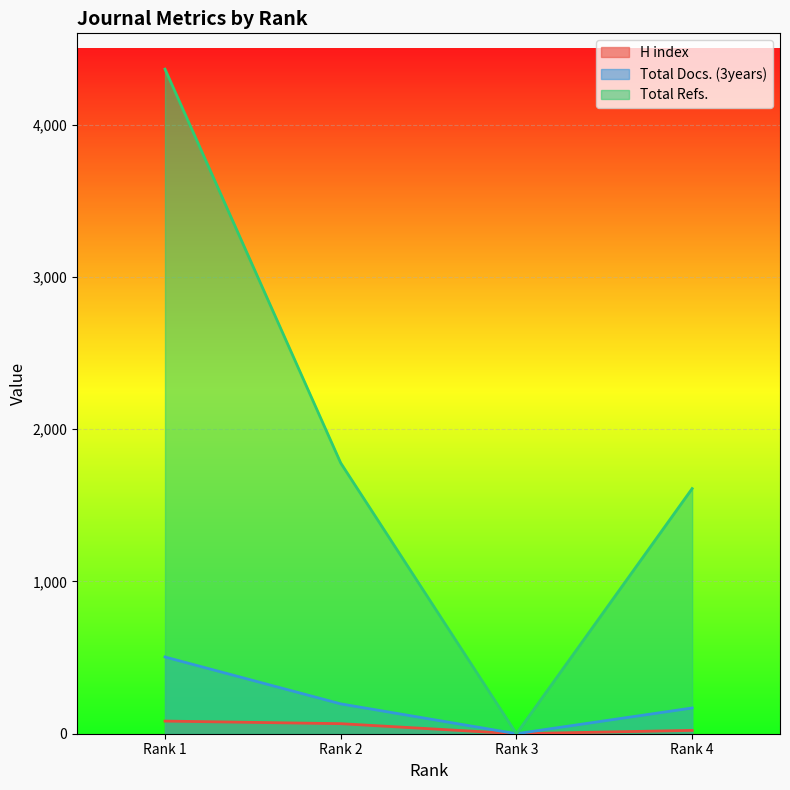

True or false: Total Refs. has more than 2 interior local peaks.

False